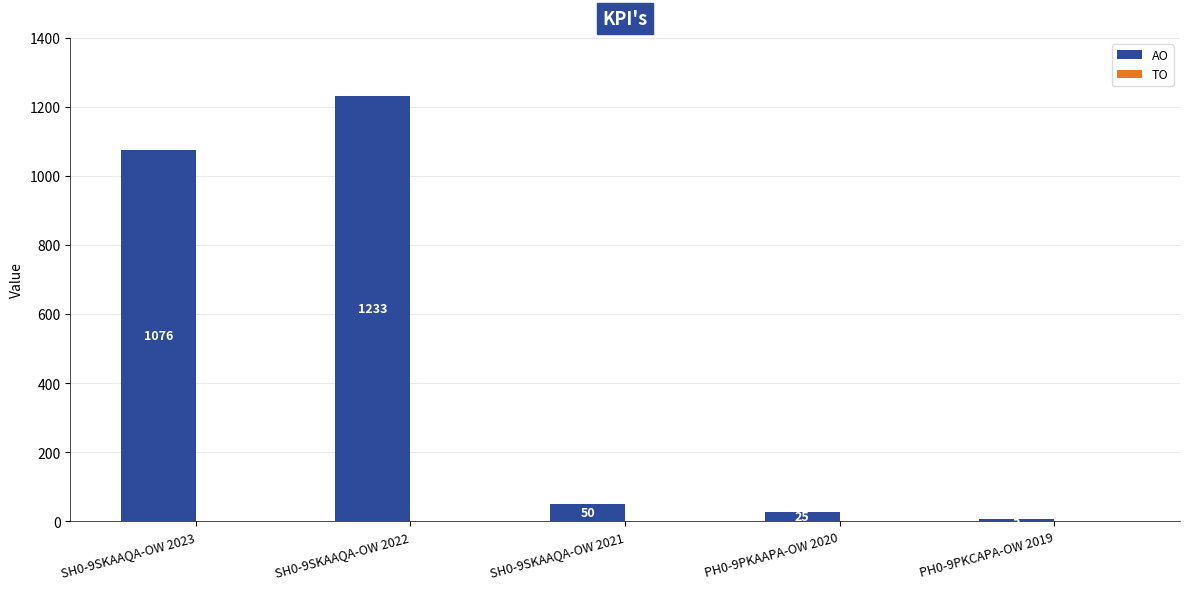

What is the ratio of the value at SH0-9SKAAQA-OW 2021 to the value at PH0-9PKAAPA-OW 2020?

2.0